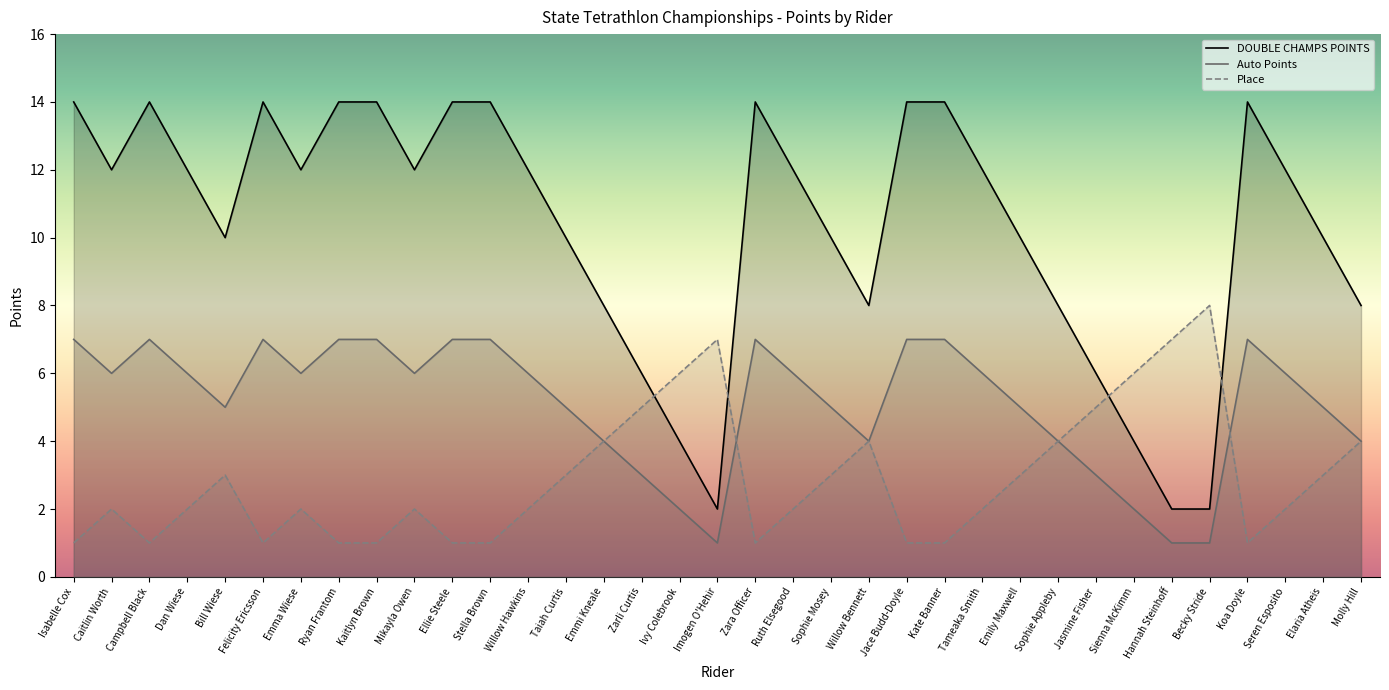

Reading left to right, what are all the values shown in this chart?

DOUBLE CHAMPS POINTS: Isabelle Cox=14	Caitlin Worth=12	Campbell Black=14	Dan Wiese=12	Bill Wiese=10	Felicity Ericsson=14	Emma Wiese=12	Ryan Frantom=14	Kaitlyn Brown=14	Mikayla Owen=12	Ellie Steele=14	Stella Brown=14	Willow Hawkins=12	Taiah Curtis=10	Emmi Kneale=8	Zarli Curtis=6	Ivy Colebrook=4	Imogen O'Hehir=2	Zara Officer=14	Ruth Elsegood=12	Sophie Mosey=10	Willow Bennett=8	Jace Budd-Doyle=14	Kate Banner=14	Tameaka Smith=12	Emily Maxwell=10	Sophie Appleby=8	Jasmine Fisher=6	Sienna McKimm=4	Hannah Steinhoff=2	Becky Stride=2	Koa Doyle=14	Seren Esposito=12	Elaria Atheis=10	Molly Hill=8
Auto Points: Isabelle Cox=7	Caitlin Worth=6	Campbell Black=7	Dan Wiese=6	Bill Wiese=5	Felicity Ericsson=7	Emma Wiese=6	Ryan Frantom=7	Kaitlyn Brown=7	Mikayla Owen=6	Ellie Steele=7	Stella Brown=7	Willow Hawkins=6	Taiah Curtis=5	Emmi Kneale=4	Zarli Curtis=3	Ivy Colebrook=2	Imogen O'Hehir=1	Zara Officer=7	Ruth Elsegood=6	Sophie Mosey=5	Willow Bennett=4	Jace Budd-Doyle=7	Kate Banner=7	Tameaka Smith=6	Emily Maxwell=5	Sophie Appleby=4	Jasmine Fisher=3	Sienna McKimm=2	Hannah Steinhoff=1	Becky Stride=1	Koa Doyle=7	Seren Esposito=6	Elaria Atheis=5	Molly Hill=4
Place: Isabelle Cox=1	Caitlin Worth=2	Campbell Black=1	Dan Wiese=2	Bill Wiese=3	Felicity Ericsson=1	Emma Wiese=2	Ryan Frantom=1	Kaitlyn Brown=1	Mikayla Owen=2	Ellie Steele=1	Stella Brown=1	Willow Hawkins=2	Taiah Curtis=3	Emmi Kneale=4	Zarli Curtis=5	Ivy Colebrook=6	Imogen O'Hehir=7	Zara Officer=1	Ruth Elsegood=2	Sophie Mosey=3	Willow Bennett=4	Jace Budd-Doyle=1	Kate Banner=1	Tameaka Smith=2	Emily Maxwell=3	Sophie Appleby=4	Jasmine Fisher=5	Sienna McKimm=6	Hannah Steinhoff=7	Becky Stride=8	Koa Doyle=1	Seren Esposito=2	Elaria Atheis=3	Molly Hill=4